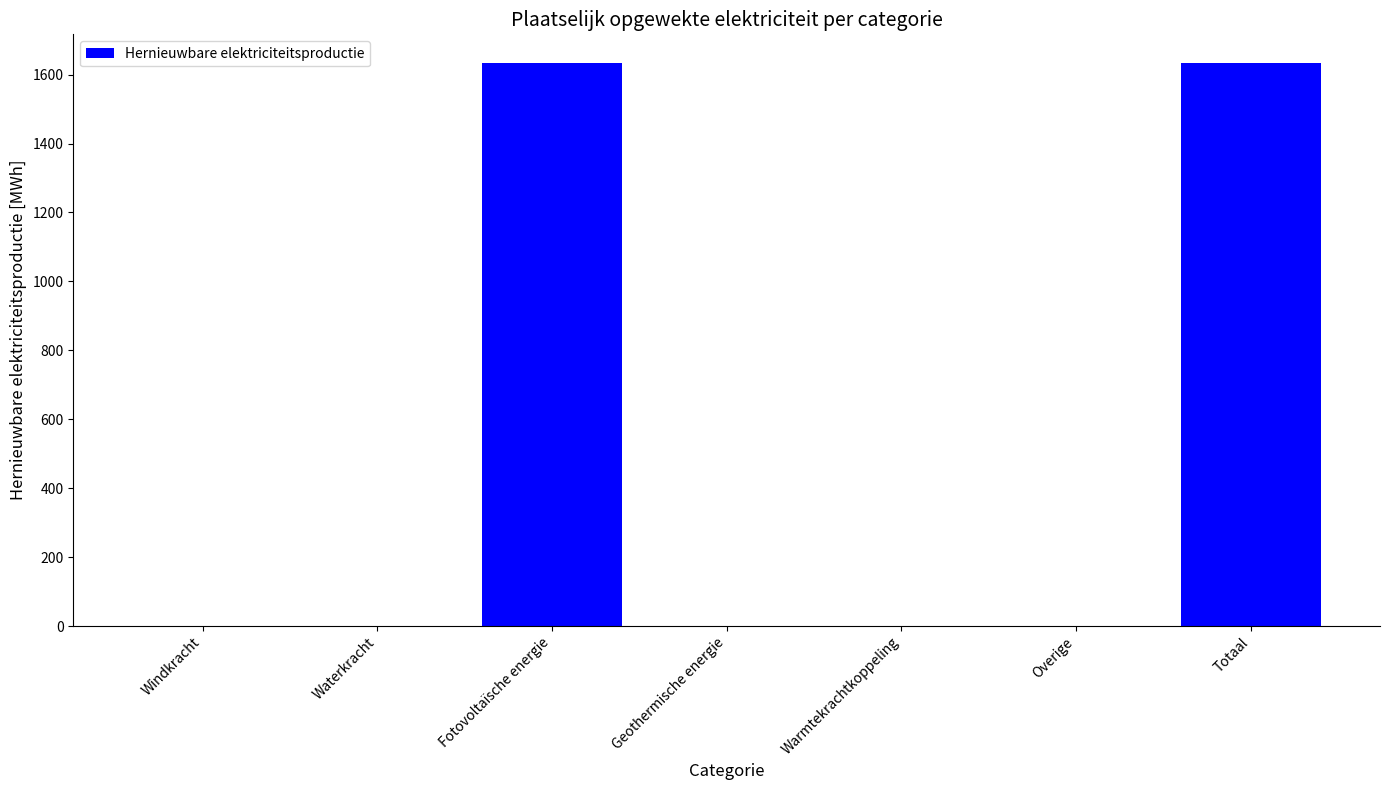

The chart shows a value of -695.3 at Warmtekrachtkoppeling. True or false?

False